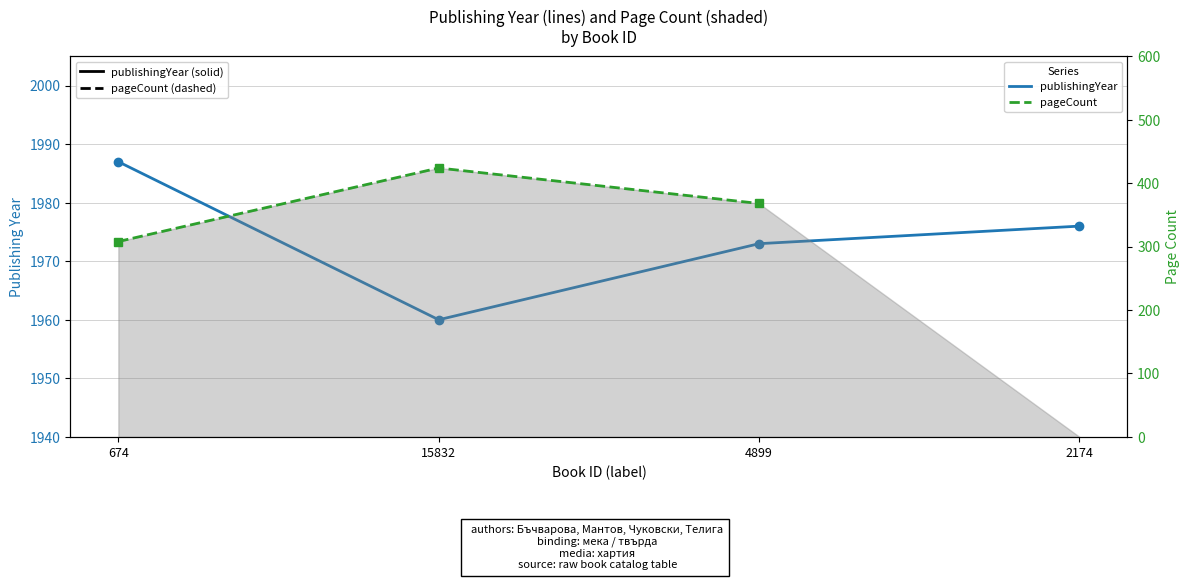

True or false: publishingYear has more than 1 points higher than both neighbors.

False